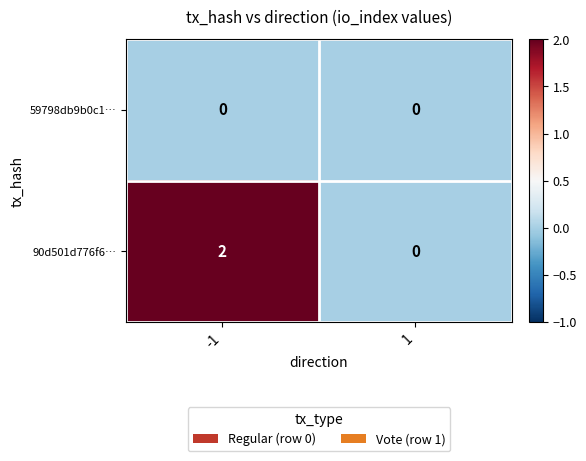

How many data points does each series have?

2